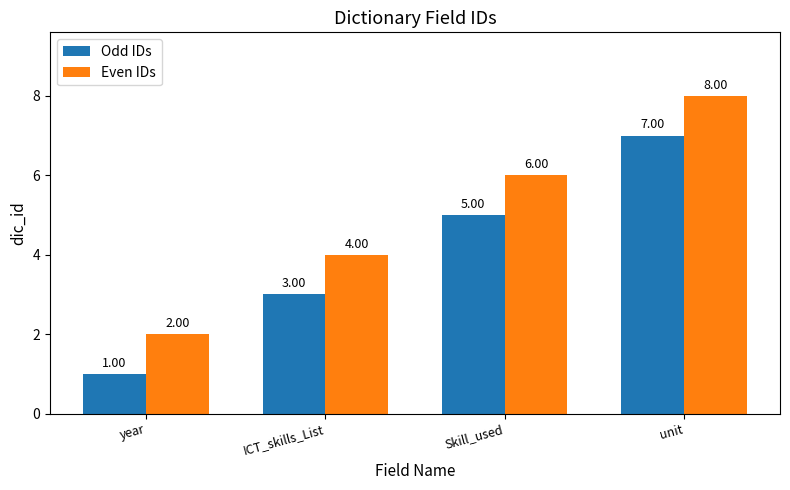

Which label corresponds to the largest value in the chart?

unit